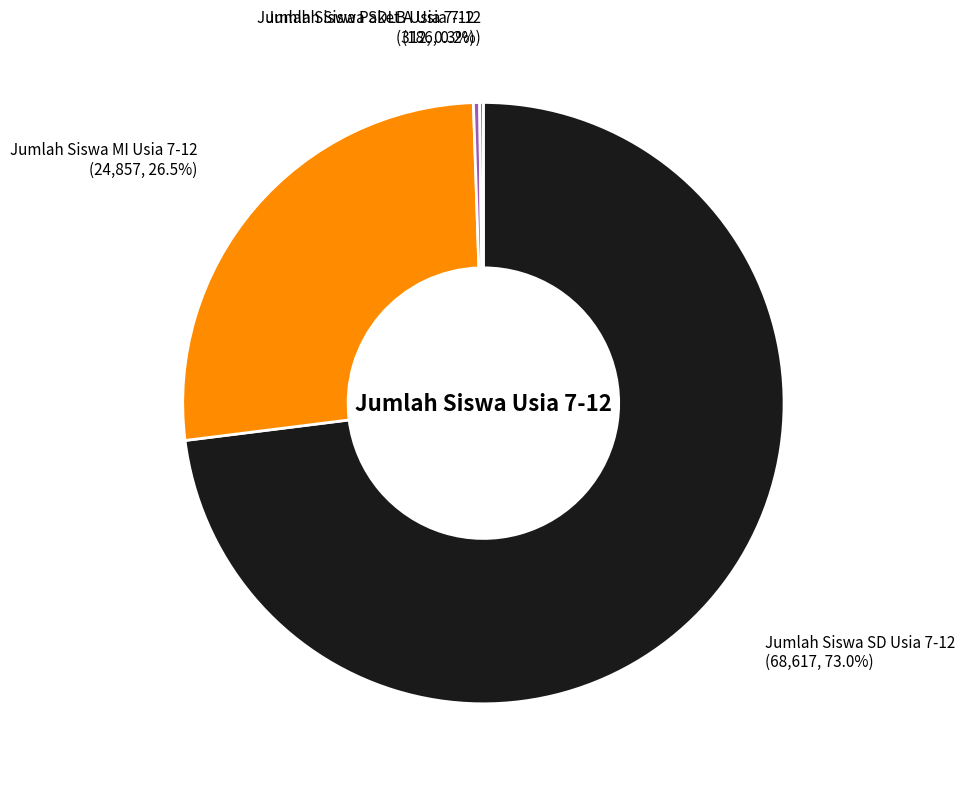

Is there a majority slice in this chart?

Yes